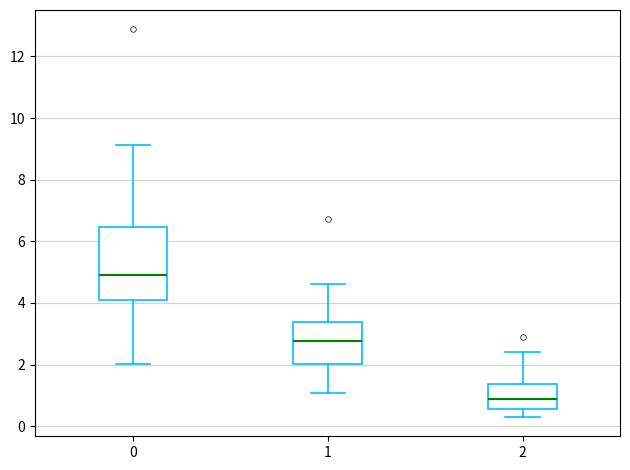

Comparing the boxes themselves (not the whiskers), which one is the tallest?

0